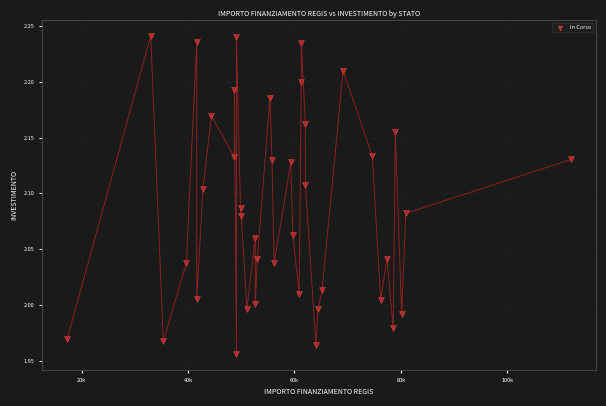

What is the range of Y values (max minus min)?

0.3